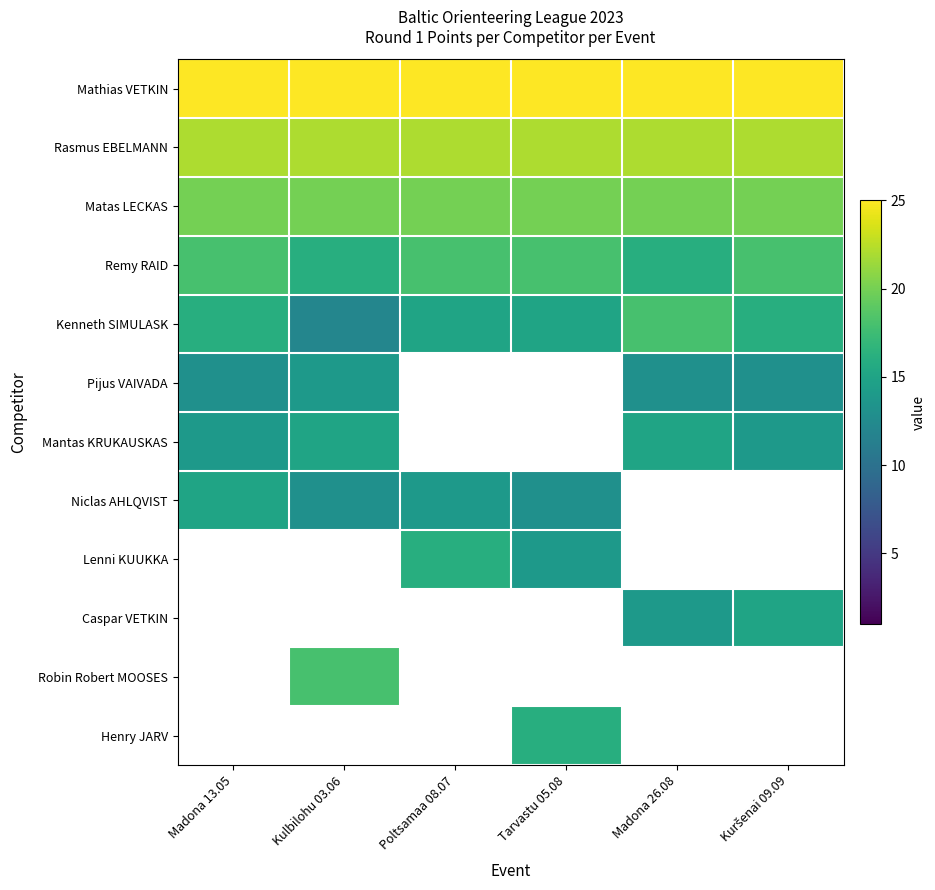

Which series has the widest spread of values?

Kenneth SIMULASK